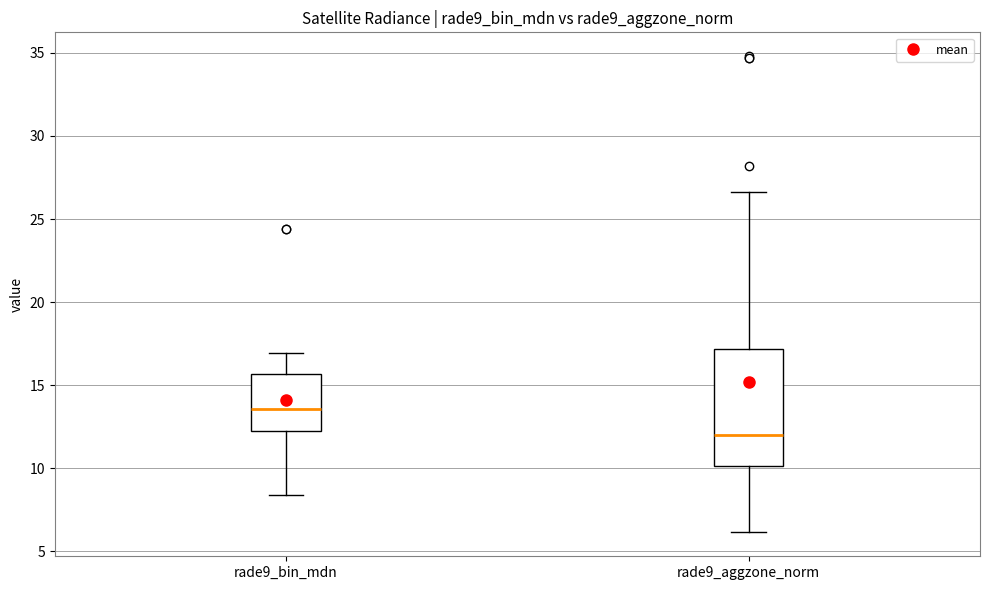

Which box has the lowest median line?

rade9_aggzone_norm